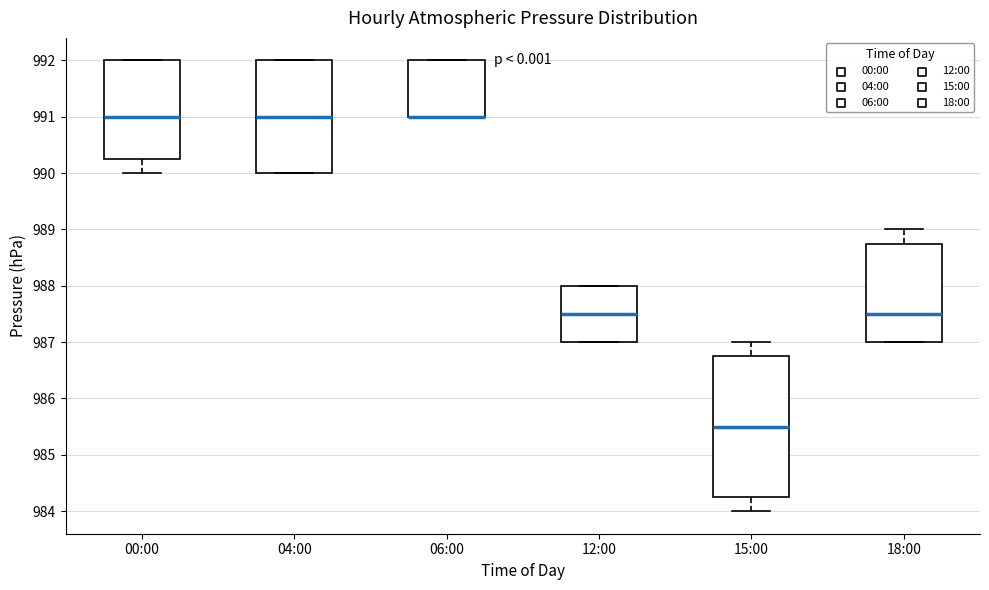

Where is the upper edge of the box for 12:00 on the y-axis? The values are not printed on the chart, so give them approximately, as read against the axis.

988.0